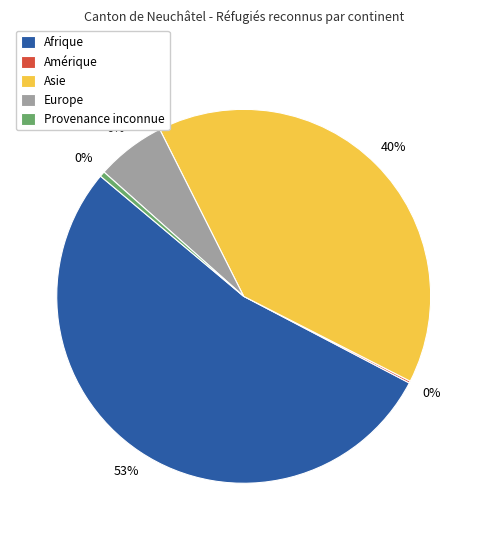

True or false: Afrique accounts for 65% of the total.

False